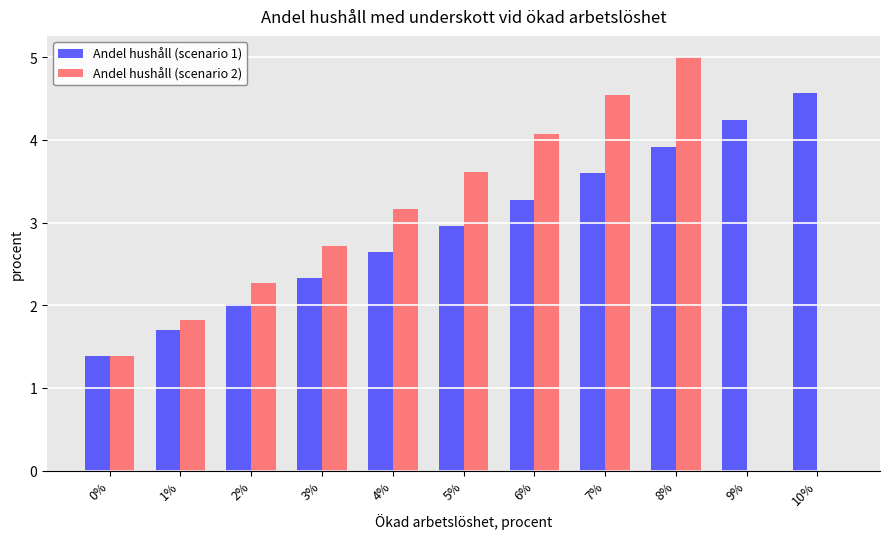

What is the maximum value for Andel hushåll (scenario 2)?

5.0